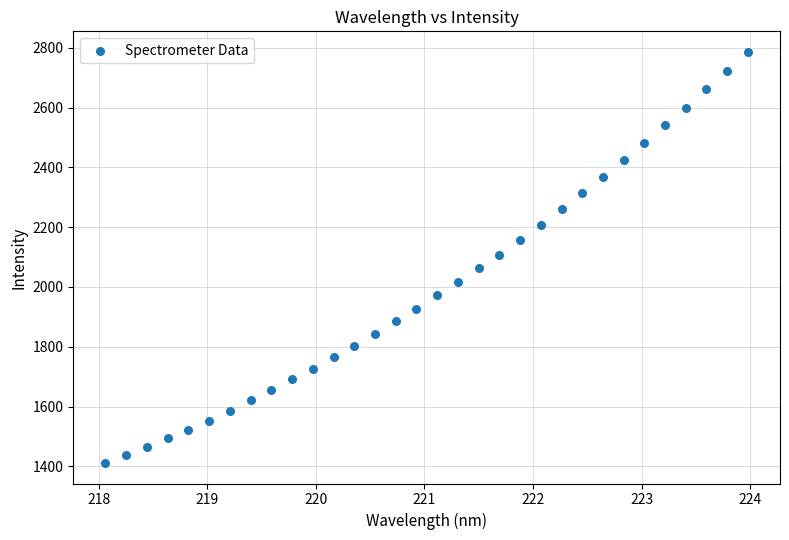

What is the range of Y values (max minus min)?

1374.9